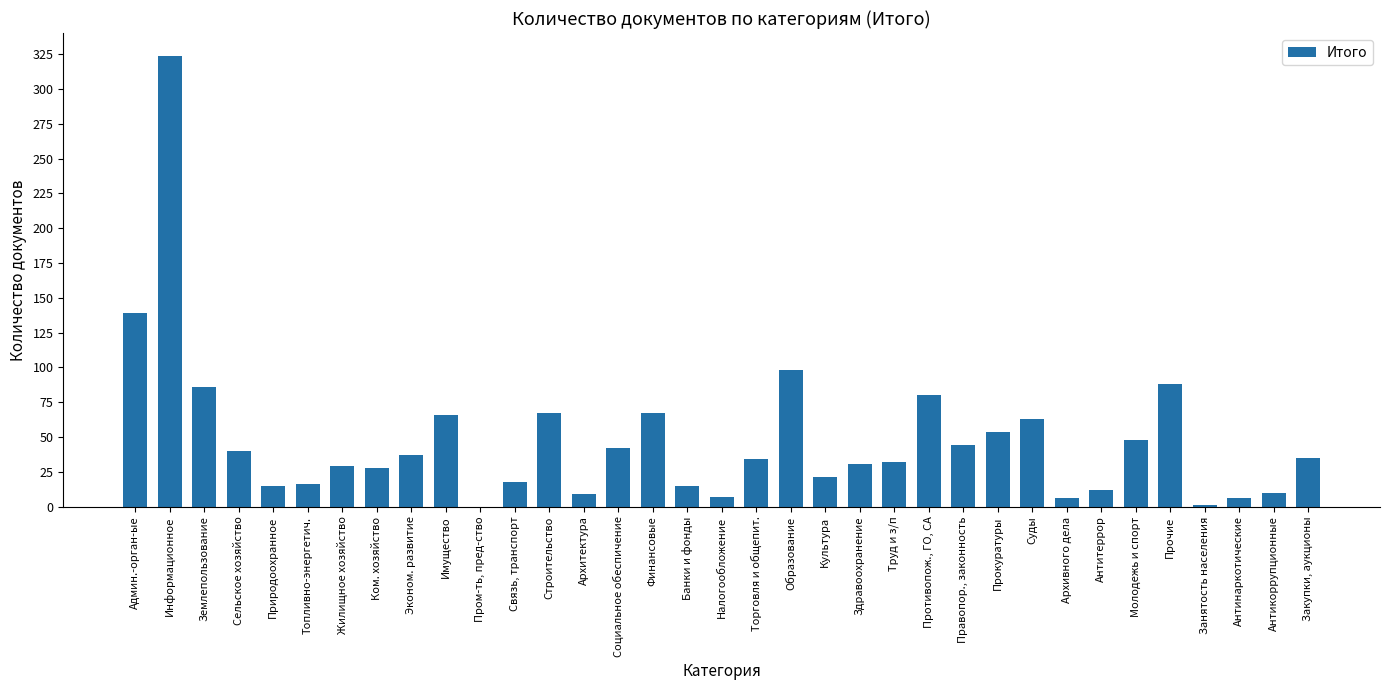

Count the number of data series in this chart.

1